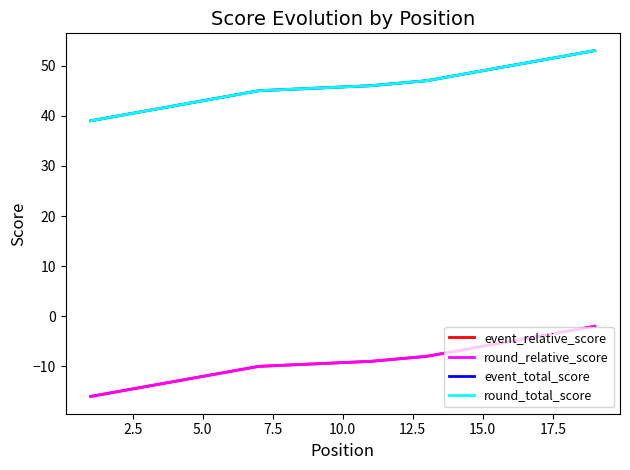

How many lines are shown in the chart?

4